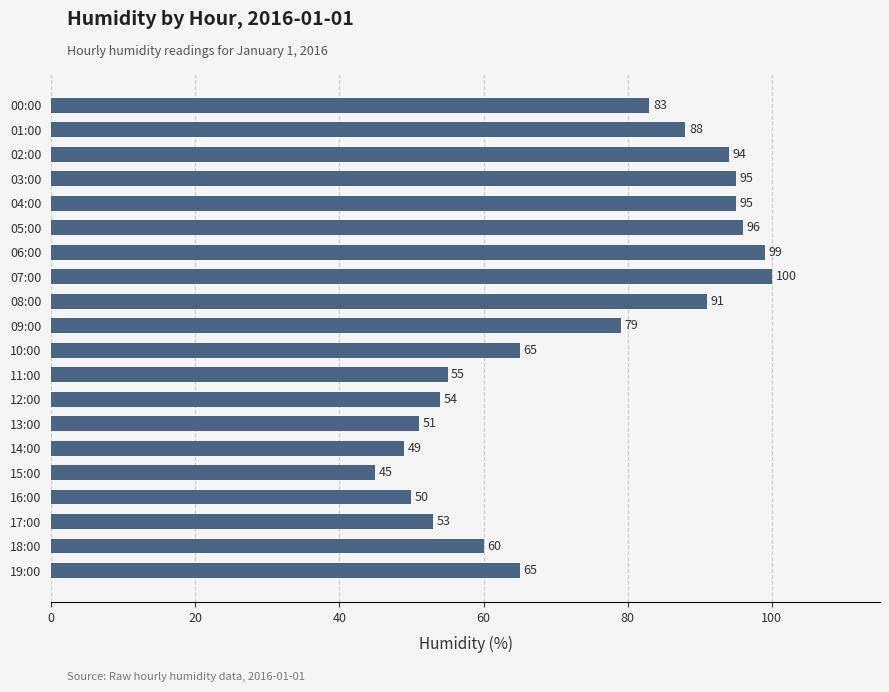

Is it true that the value at 14:00 is 49?

True